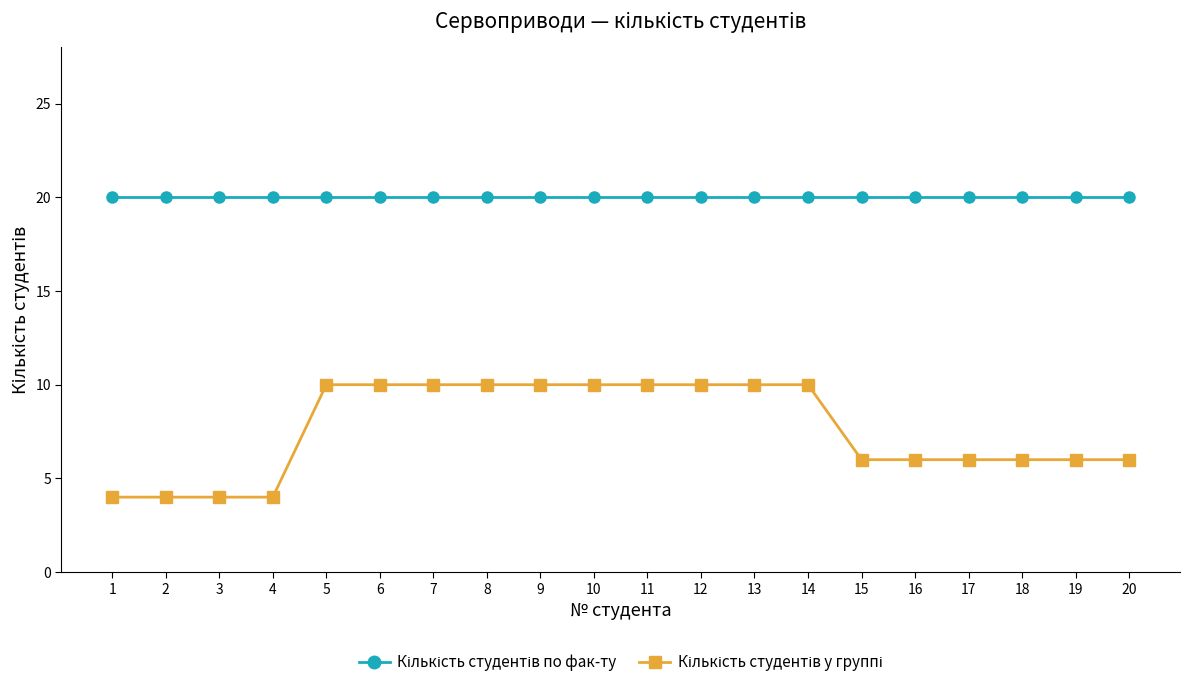

What is the minimum value shown in the chart?

4